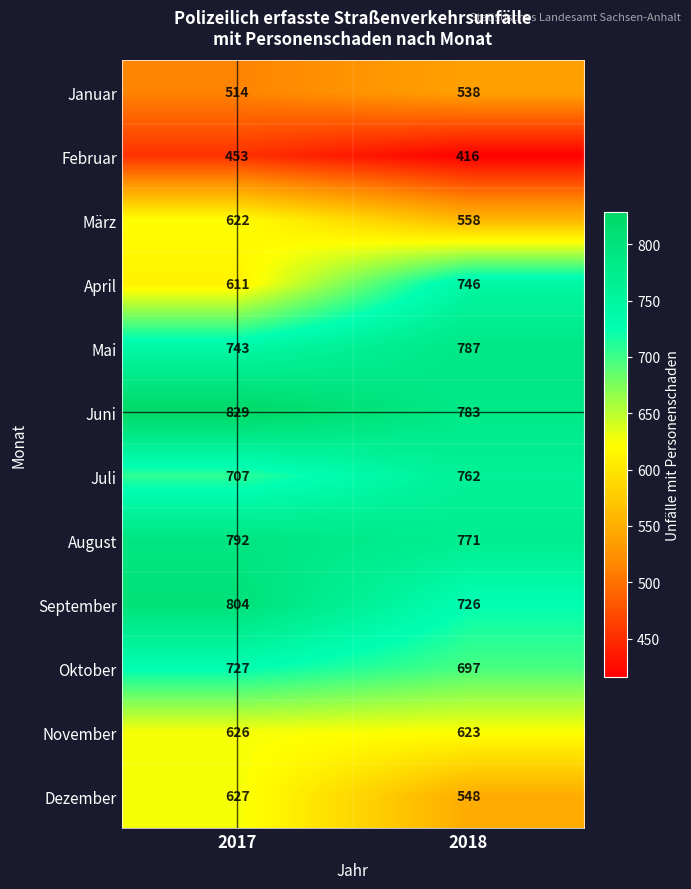

Which series has the largest range (max minus min)?

April